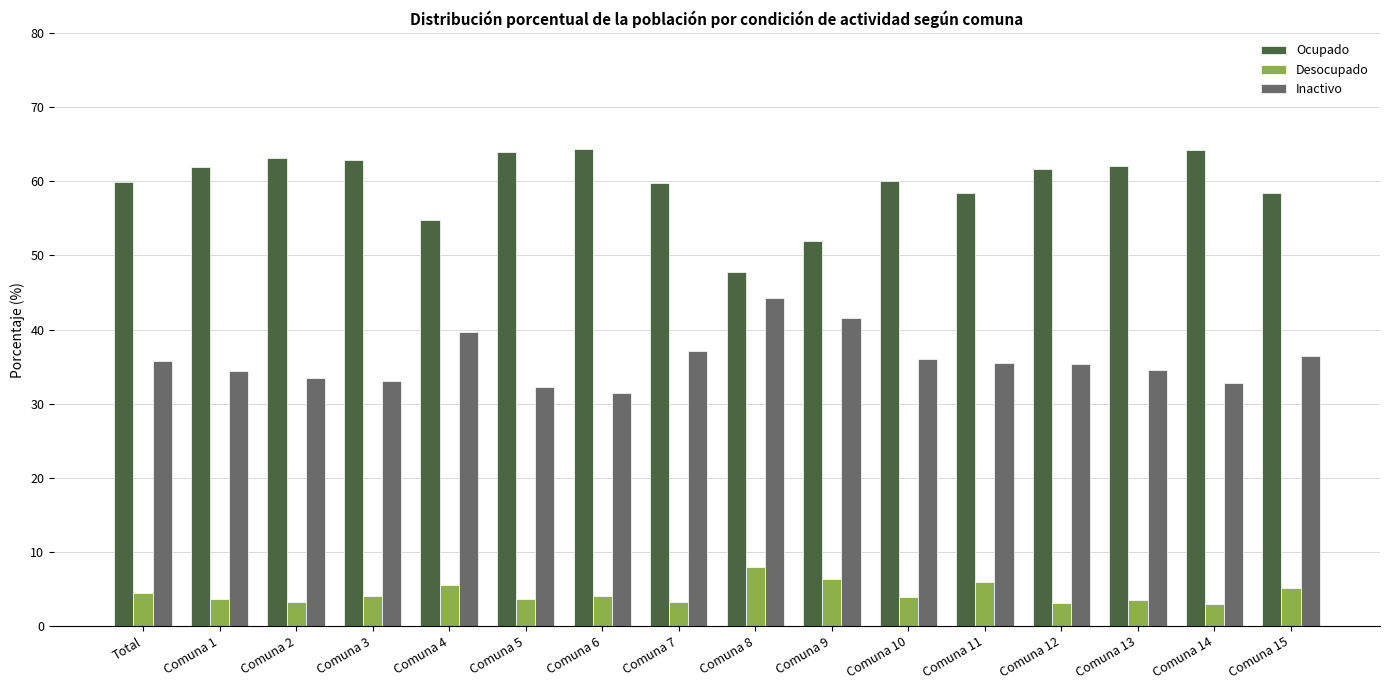

How many bars are there in total?

48